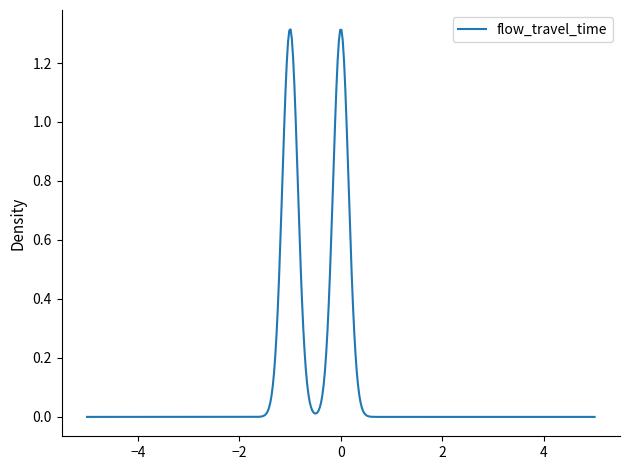

What is the label of the 11th point from the left?

10